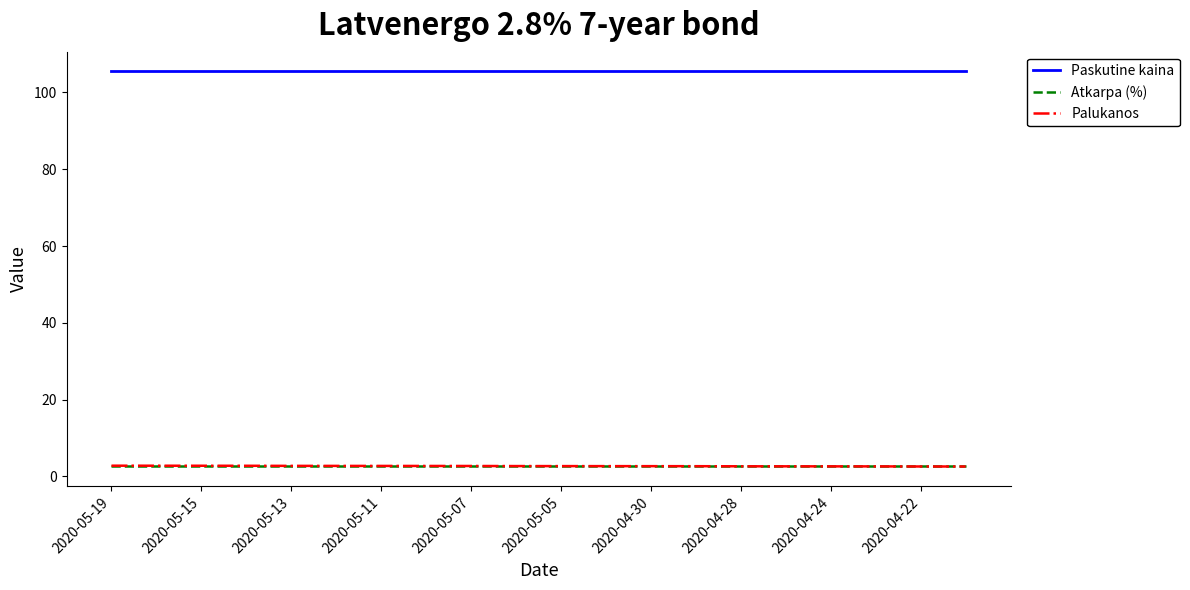

True or false: Paskutine kaina and Palukanos cross at least once.

False